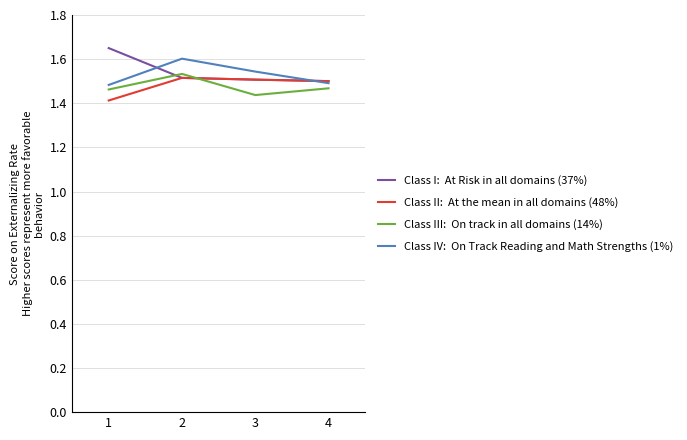

What is the total value across all series at 3?

6.0